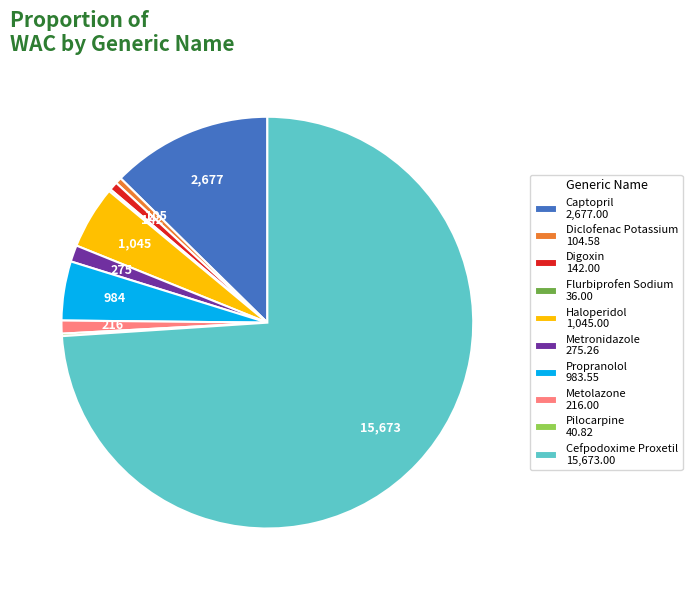

Is there a majority slice in this chart?

Yes